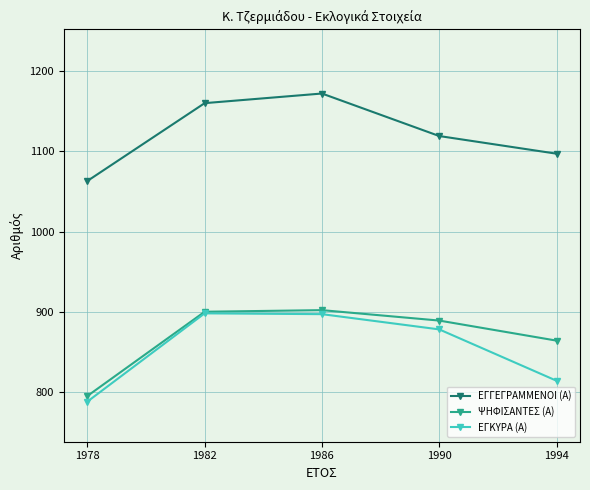

Is it true that ΨΗΦΙΣΑΝΤΕΣ (Α) equals 1377 at 1982?

False